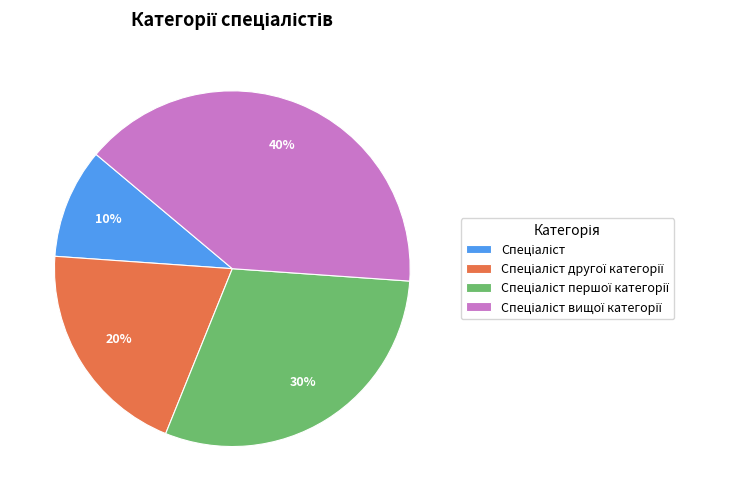

To the nearest percent, what is the difference between the largest and smallest slice percentages?

30%